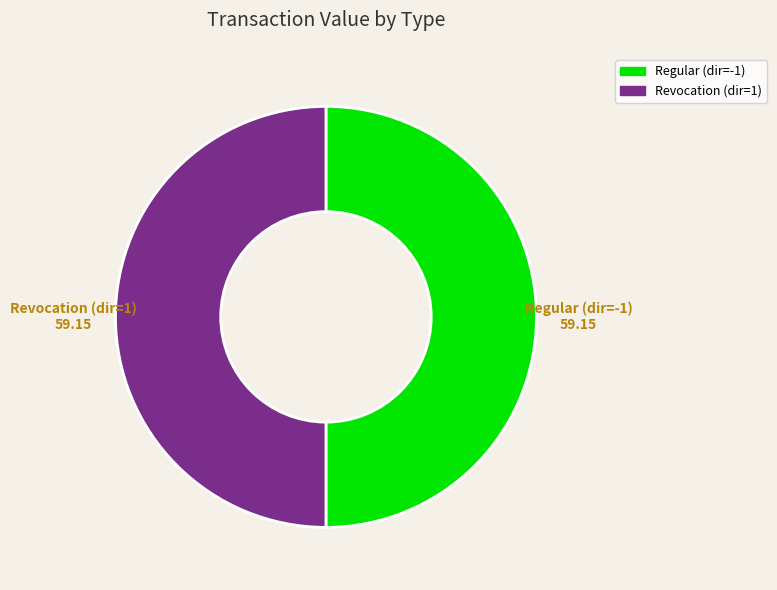

The Regular slice represents 63% of the pie. True or false?

False